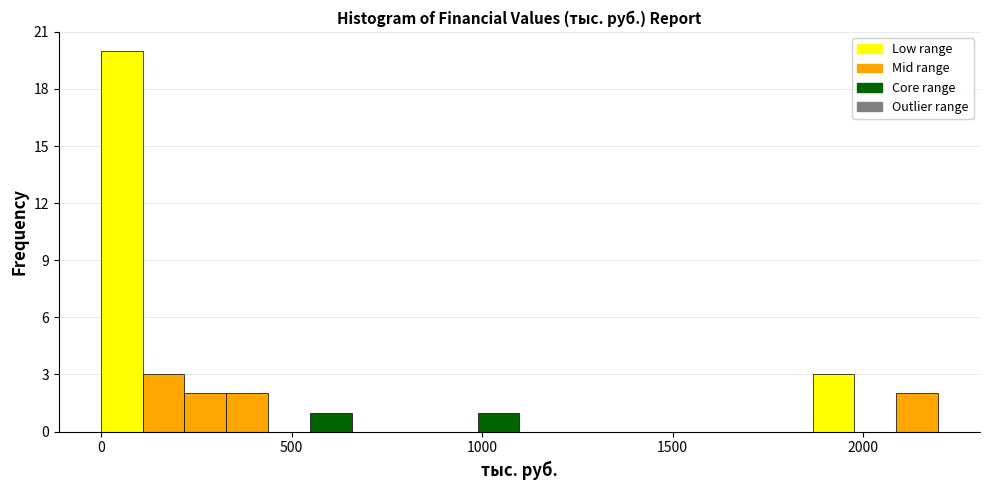

Around what value on the x-axis is the tallest bar? Give the approximate position of its centre, as read against the axis.

50